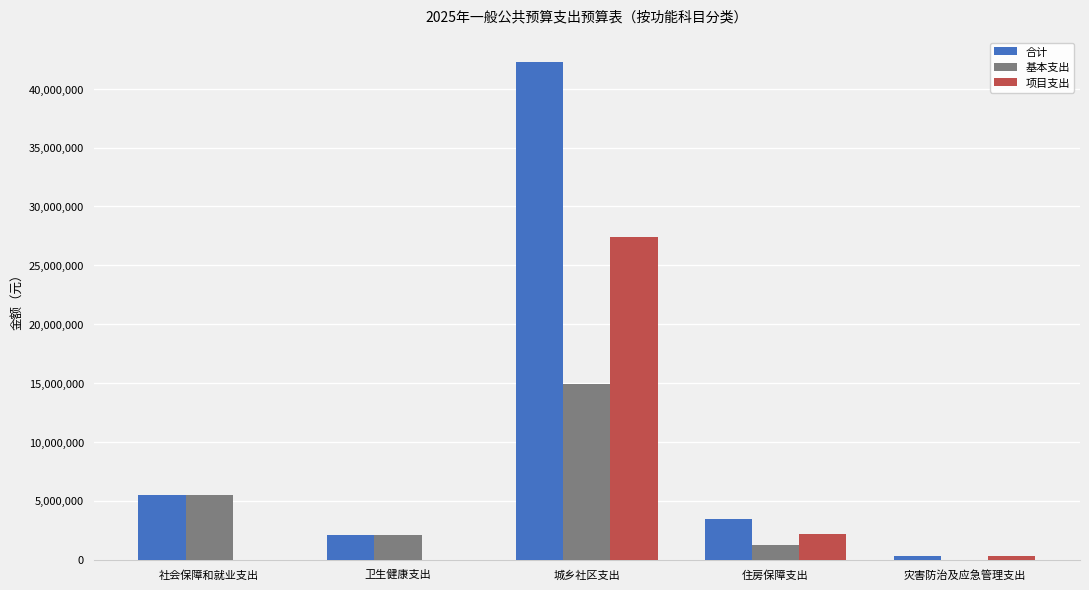

What is the approximate value of 合计 at 住房保障支出?

3411968.0